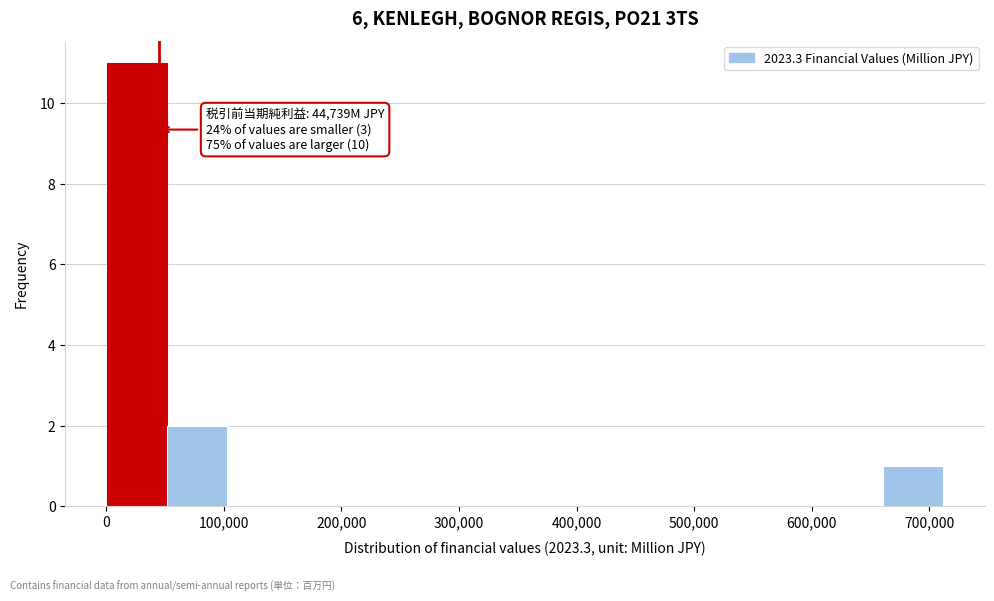

Which range on the x-axis has the tallest bar?

0 to 50000